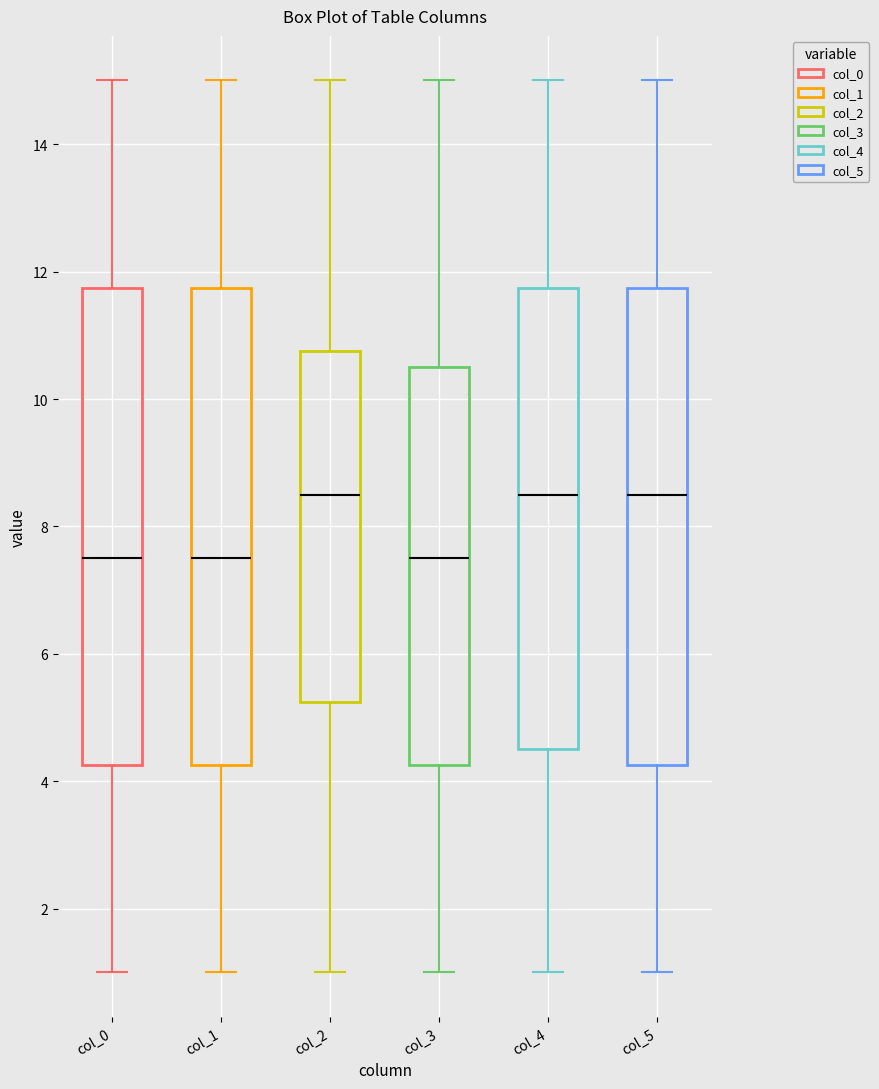

Reading left to right, transcribe this box plot: for each box, give where its median line is, the range the box spans, and where its two whiskers end, as read against the y-axis. The values are not printed on the chart, so give them approximately, as read against the axis.

col_0: median 7.6, box 4.2 to 11.8, whiskers 1.0 to 15.0
col_1: median 7.6, box 4.2 to 11.8, whiskers 1.0 to 15.0
col_2: median 8.6, box 5.2 to 10.8, whiskers 1.0 to 15.0
col_3: median 7.6, box 4.2 to 10.6, whiskers 1.0 to 15.0
col_4: median 8.6, box 4.6 to 11.8, whiskers 1.0 to 15.0
col_5: median 8.6, box 4.2 to 11.8, whiskers 1.0 to 15.0